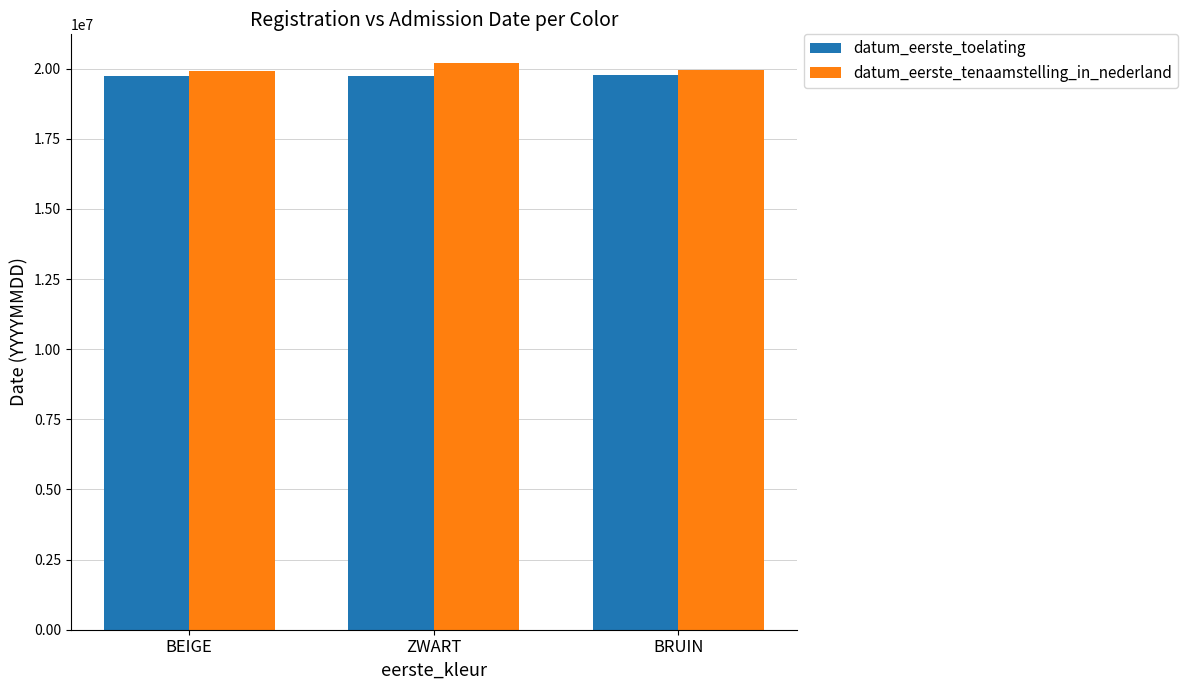

True or false: datum_eerste_tenaamstelling_in_nederland has a value of 19930420 at BEIGE.

True